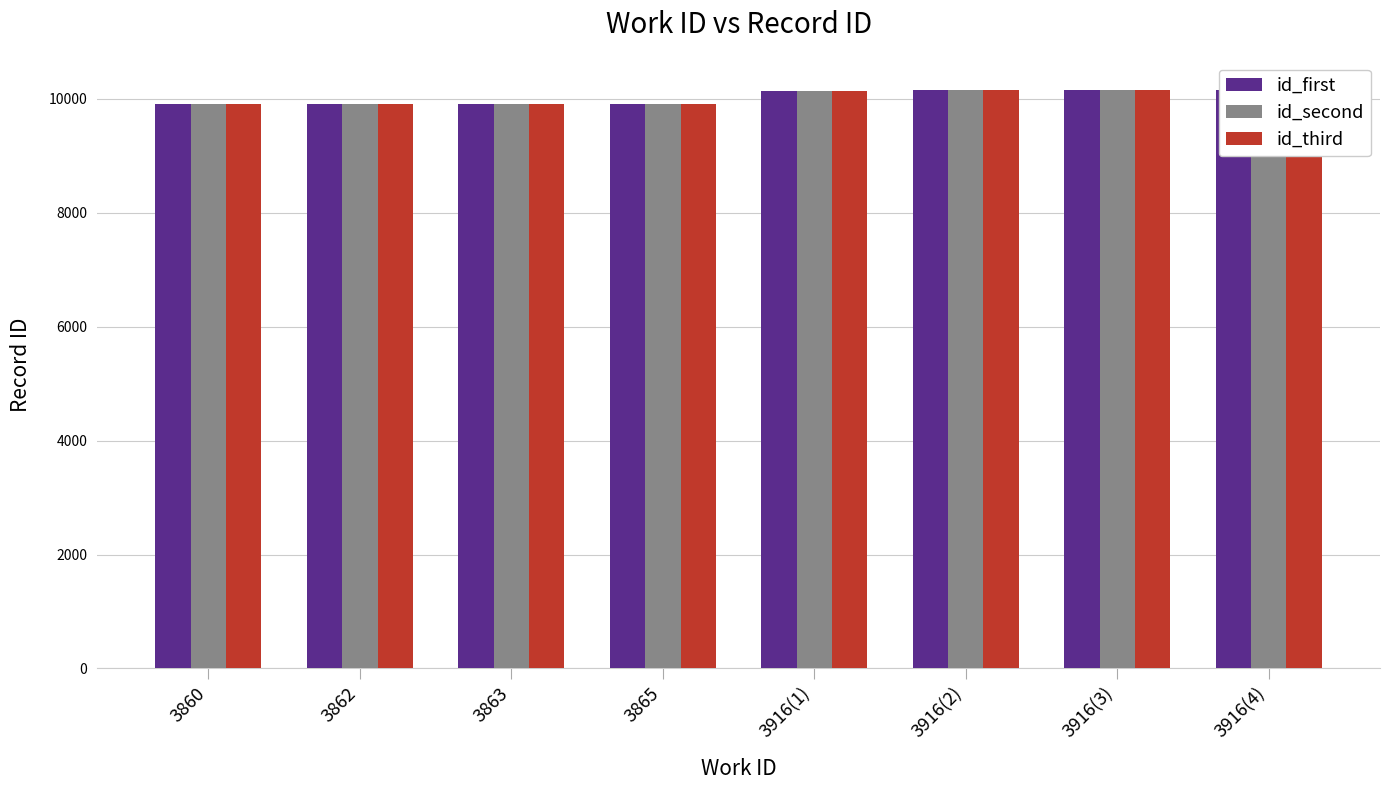

Reading left to right, extract all data points from this chart.

id_first: 3860=9912	3862=9914	3863=9915	3865=9918	3916(1)=10147	3916(2)=10148	3916(3)=10150	3916(4)=10158
id_second: 3860=9912	3862=9914	3863=9915	3865=9918	3916(1)=10147	3916(2)=10148	3916(3)=10150	3916(4)=10160
id_third: 3860=9912	3862=9914	3863=9915	3865=9918	3916(1)=10147	3916(2)=10148	3916(3)=10150	3916(4)=10161